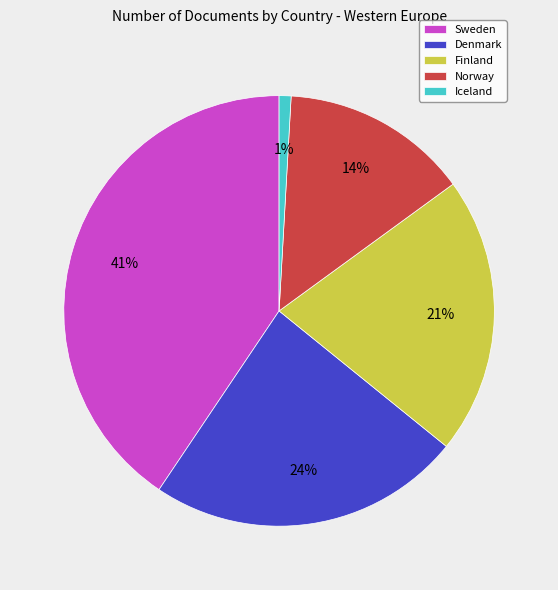

Combined, do Iceland and Norway account for over 50%?

No